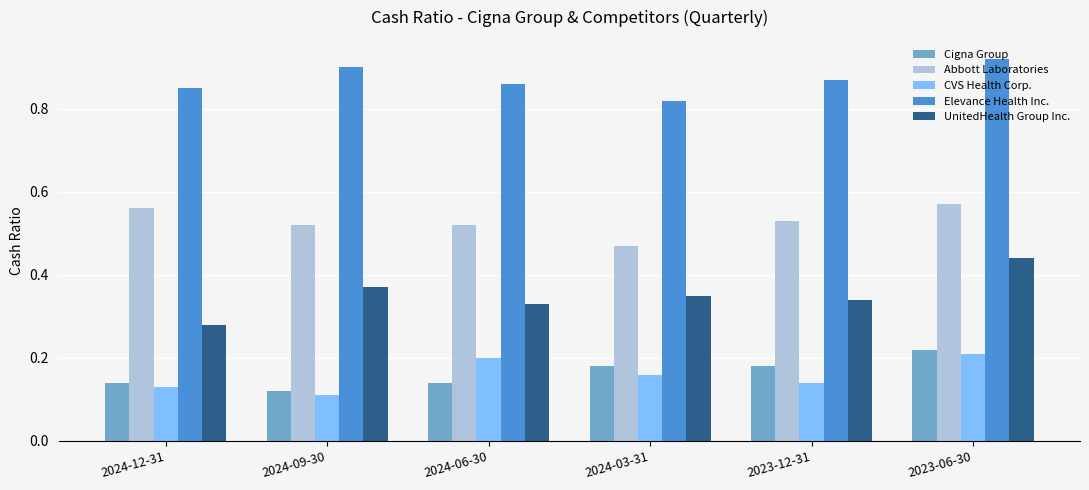

Which series has the largest total across all categories?

Elevance Health Inc.